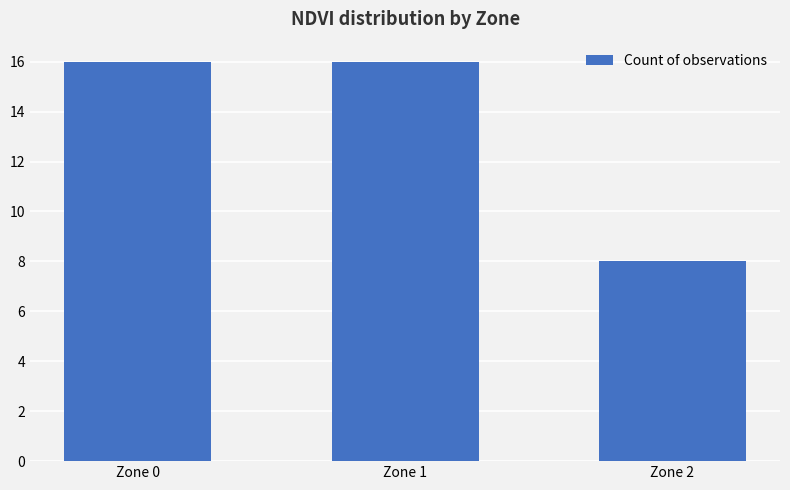

At which category does the chart reach its minimum across all series?

Zone 2